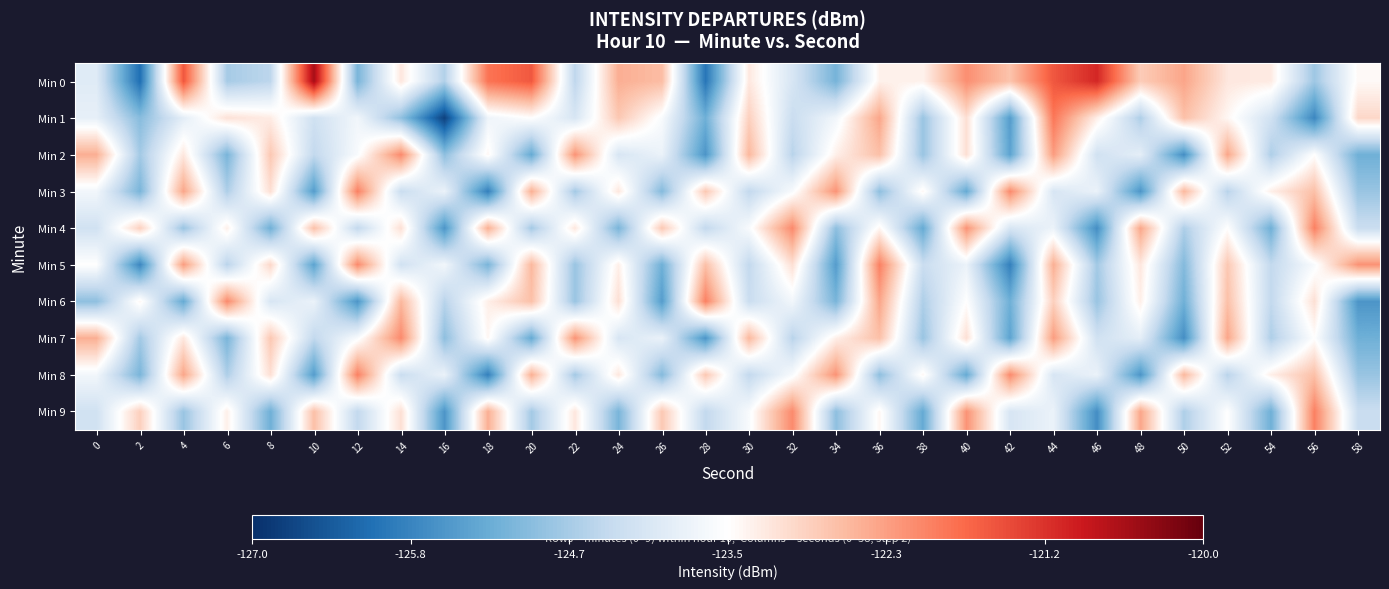

Which label corresponds to the smallest value in the chart?

16